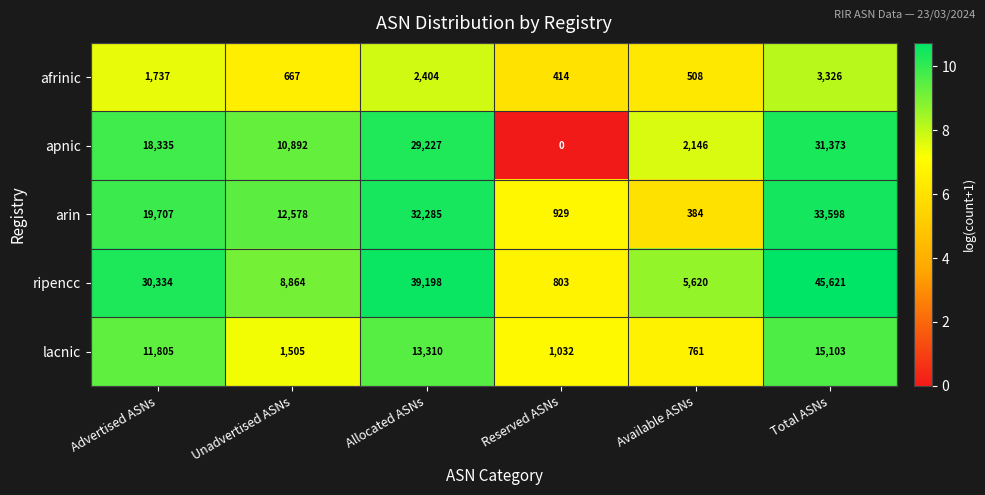

The value of afrinic at Reserved ASNs is 414. True or false?

True